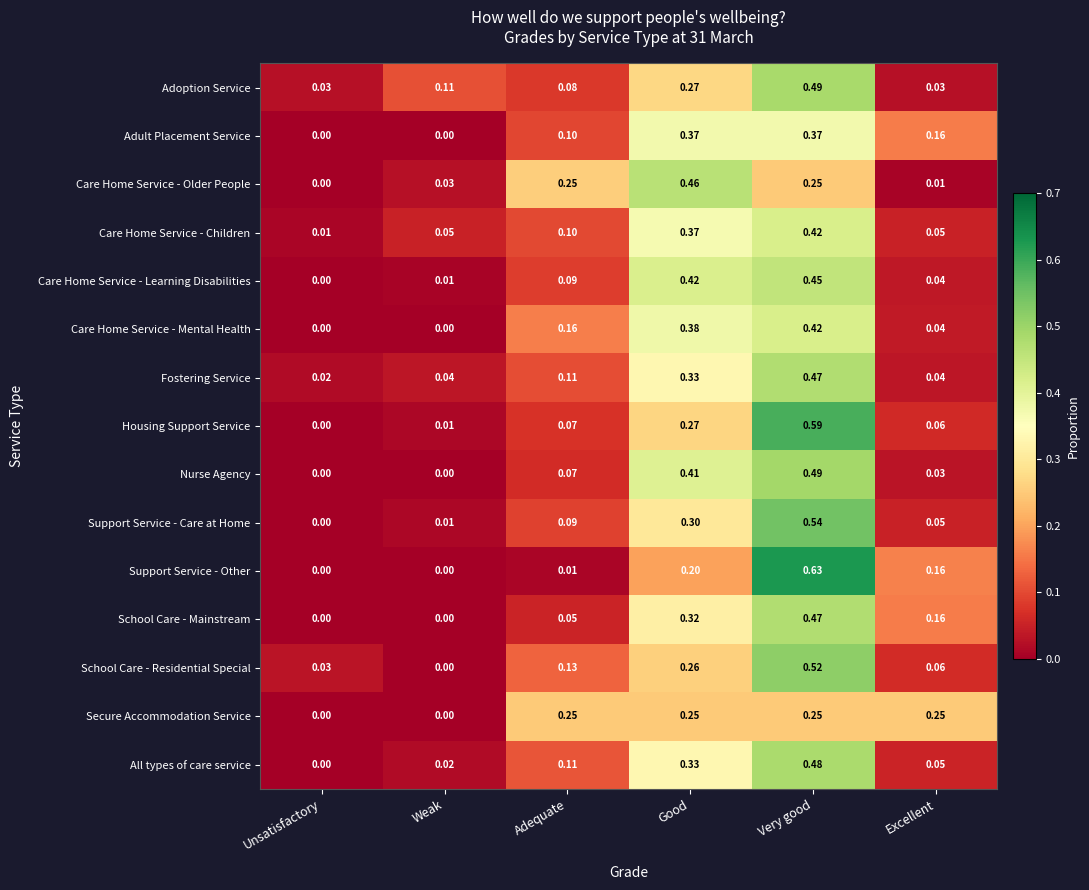

At which category is the sum across all series the highest?

Very good